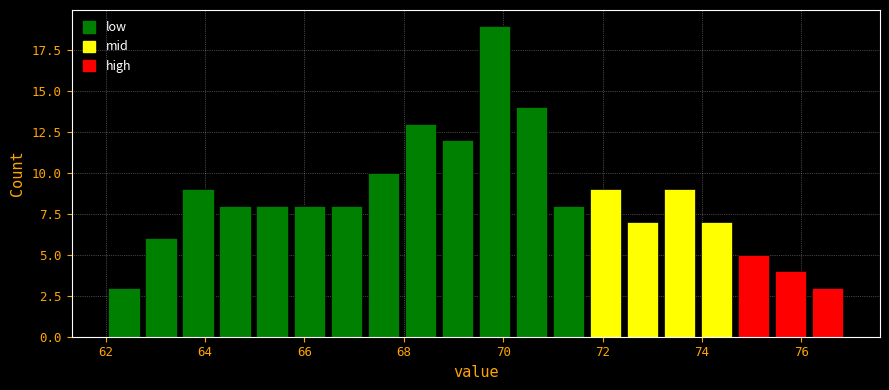

Read against the x-axis, roughly where is the centre of the tallest bar?

69.8